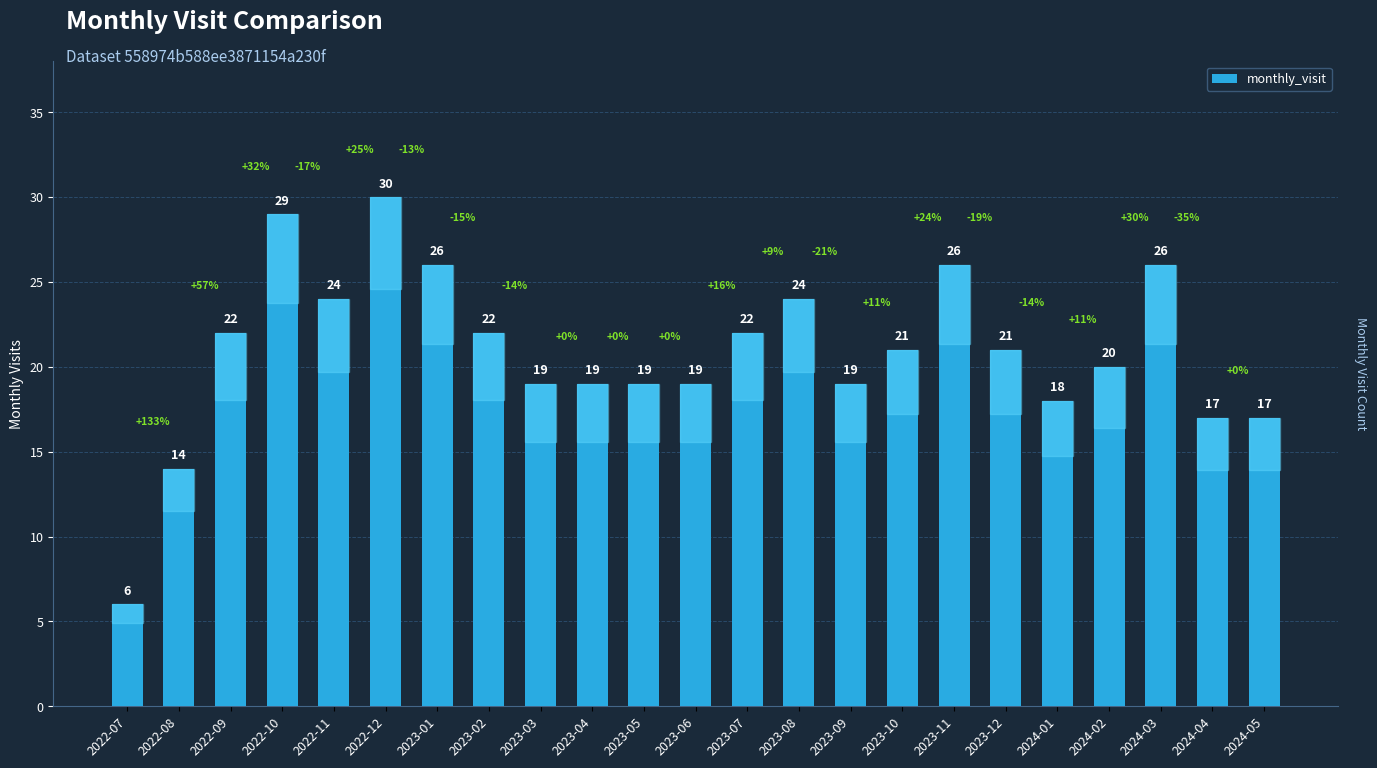

What is the maximum value shown in the chart?

30